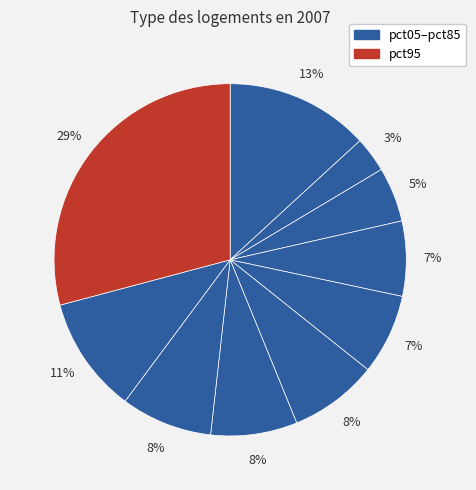

Count the number of slices in the pie.

10